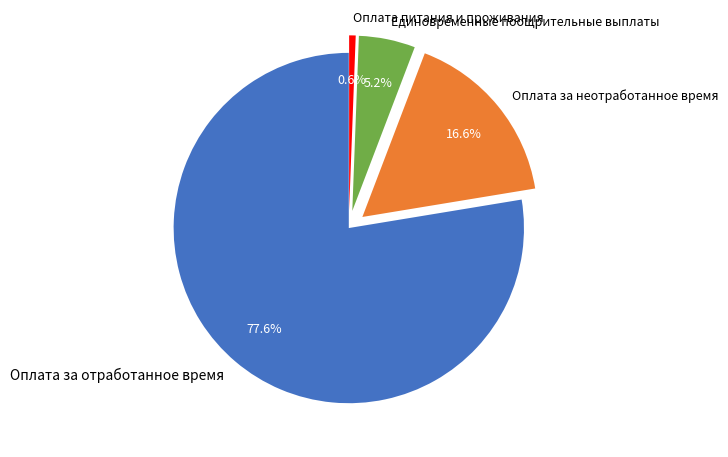

Between Оплата за неотработанное время and Оплата питания и проживания, which is larger?

Оплата за неотработанное время